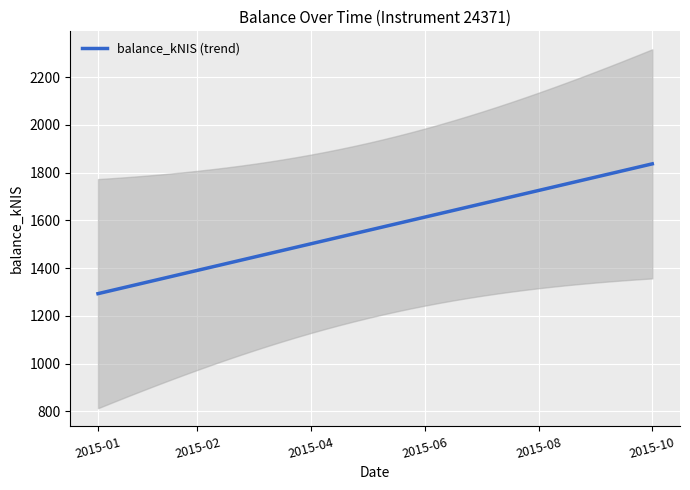

The value at 22 is 1599.7. True or false?

True